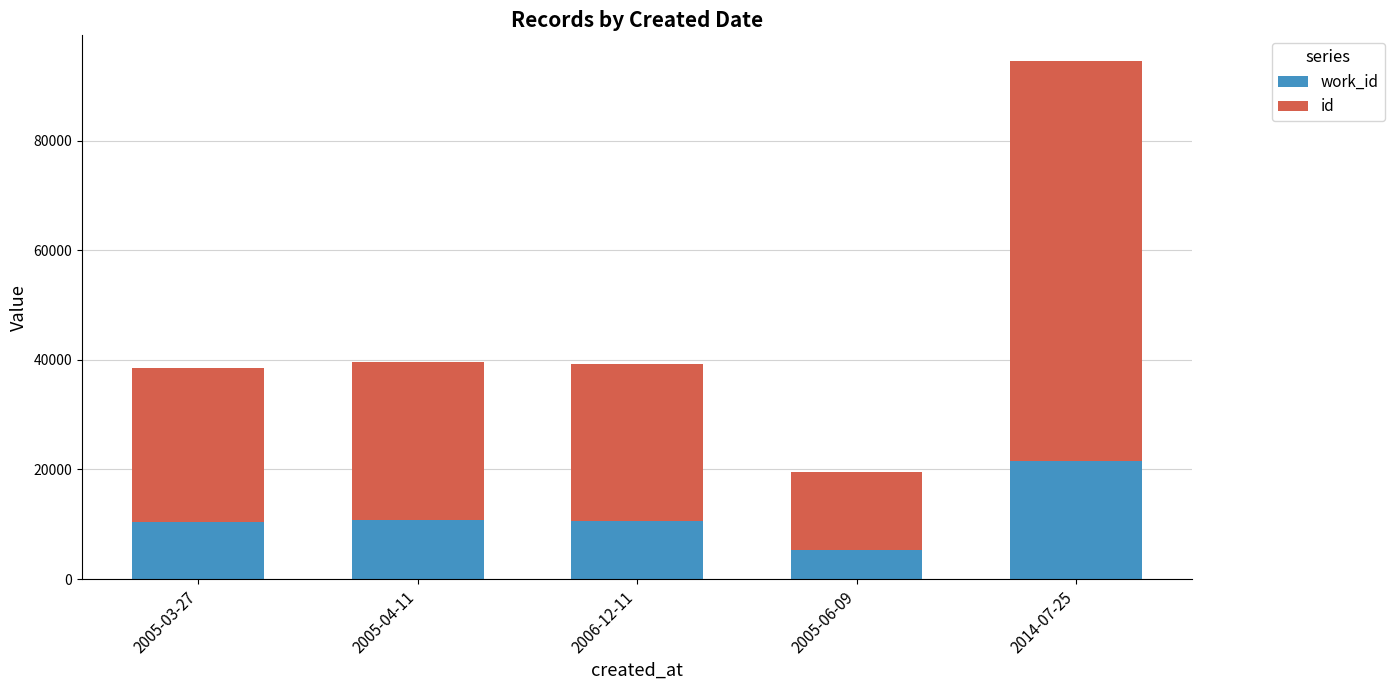

What is the total value across all series at 2014-07-25?

94470